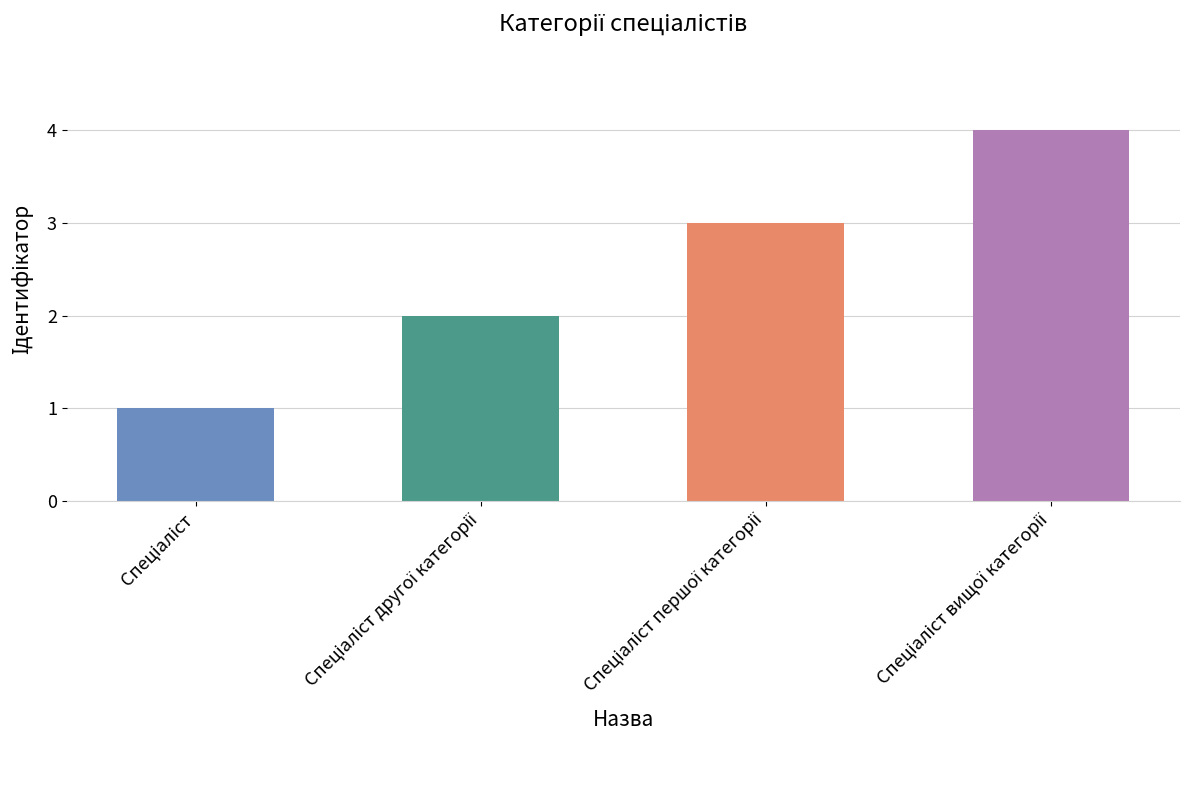

What is the sum of all values?

10